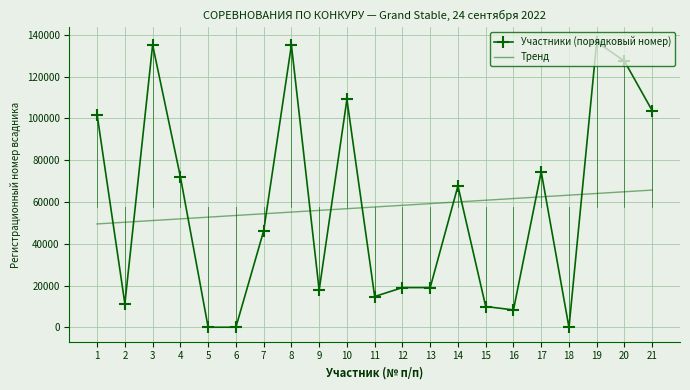

What is the difference between the Тренд values at 13 and 16?

2429.8